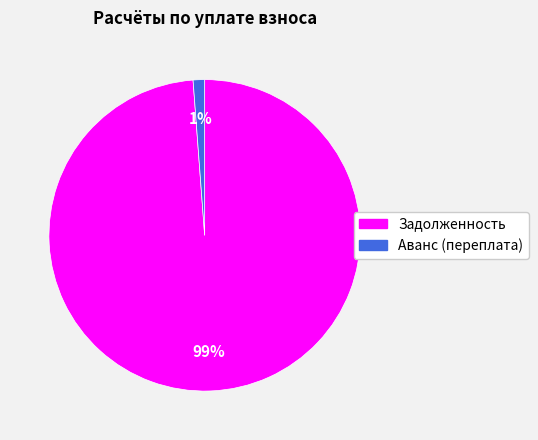

The Аванс (переплата) slice represents 1% of the pie. True or false?

True